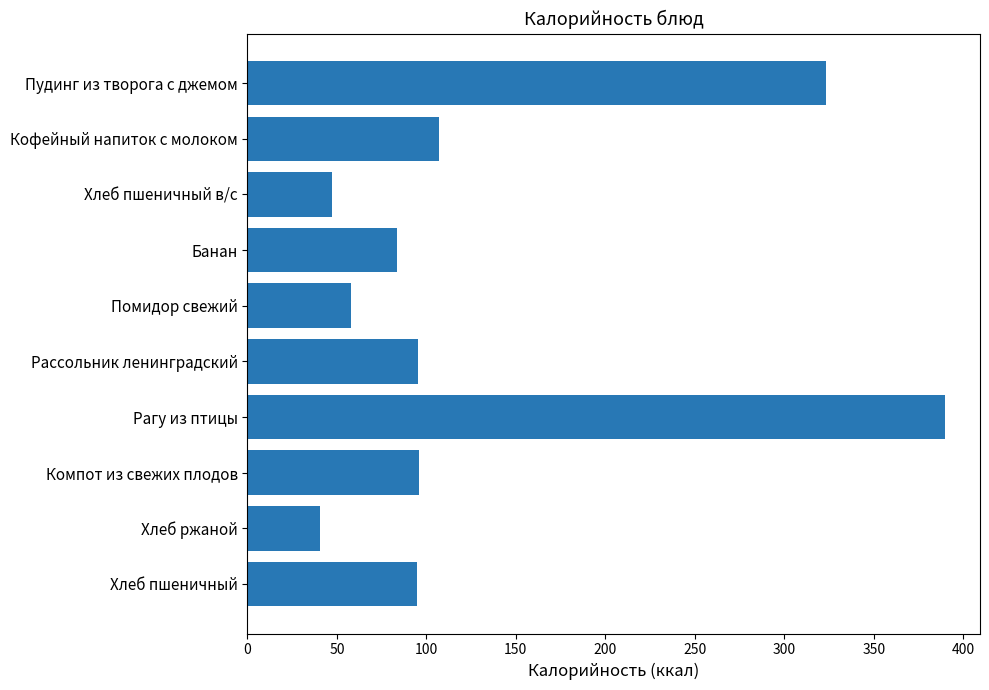

Which category has the highest value across all series?

Рагу из птицы